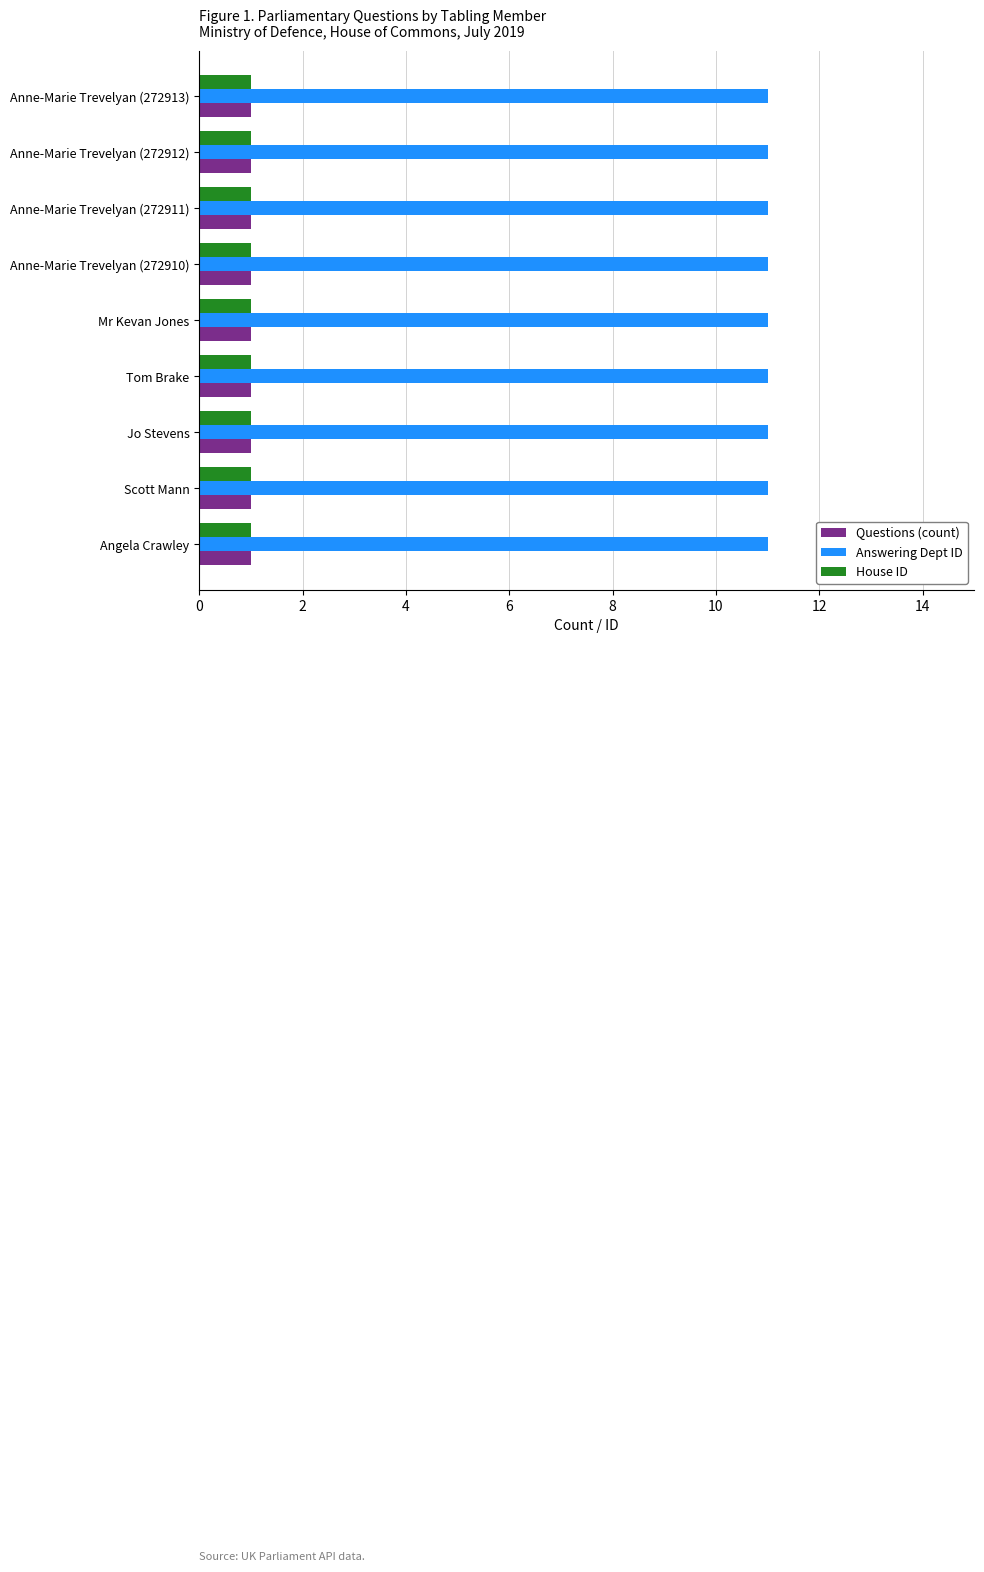

The Questions (count) series shows 0 at Anne-Marie Trevelyan (272911). True or false?

False